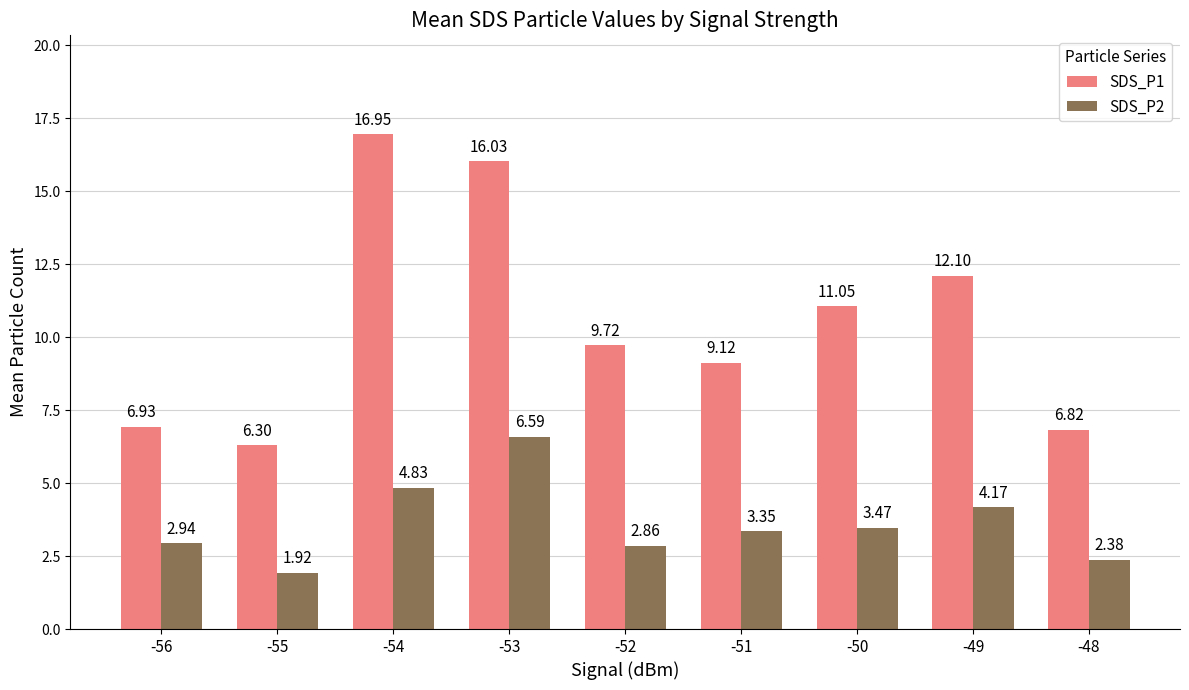

True or false: SDS_P2 has a value of 2.7 at -49.

False